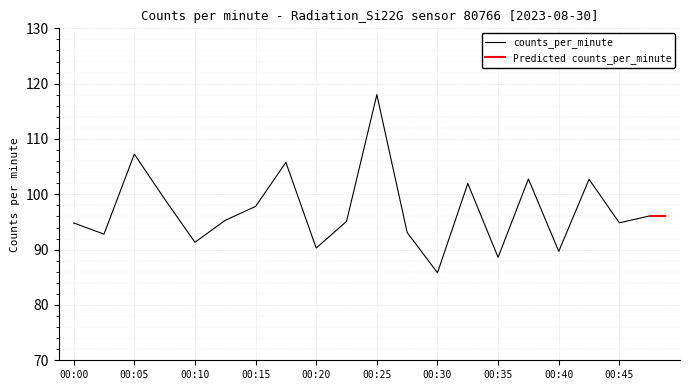

Is it true that counts_per_minute equals 97.8 at 00:15?

True